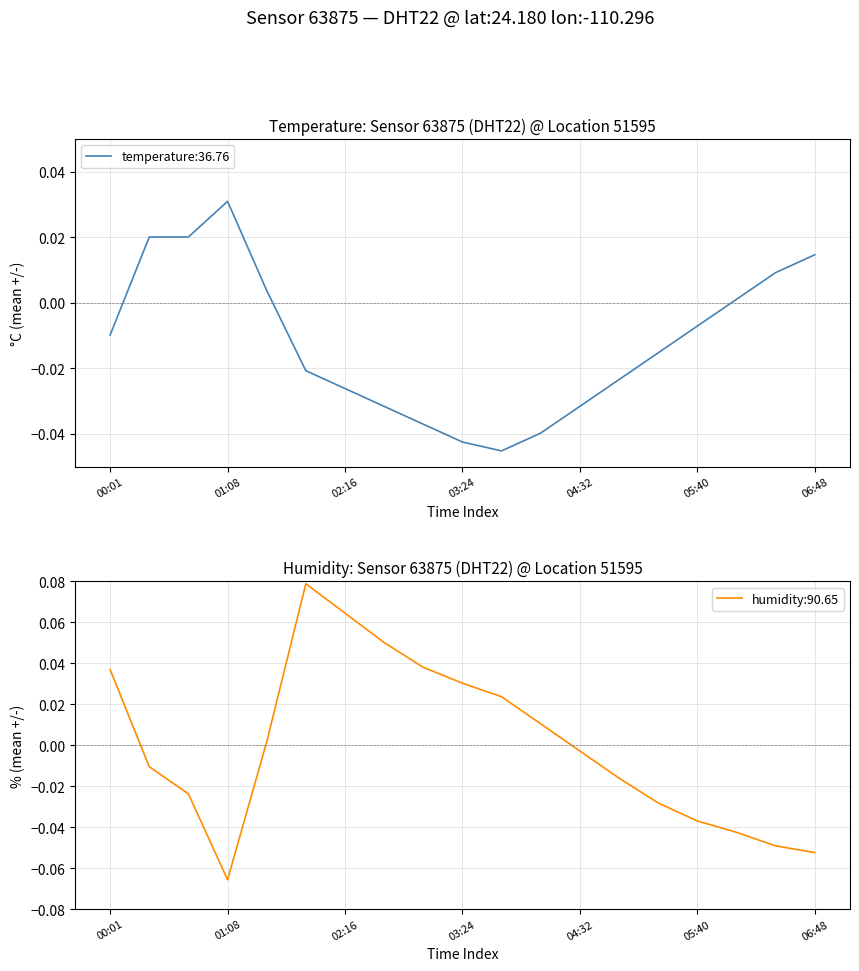

What is the smallest value displayed?

-0.1